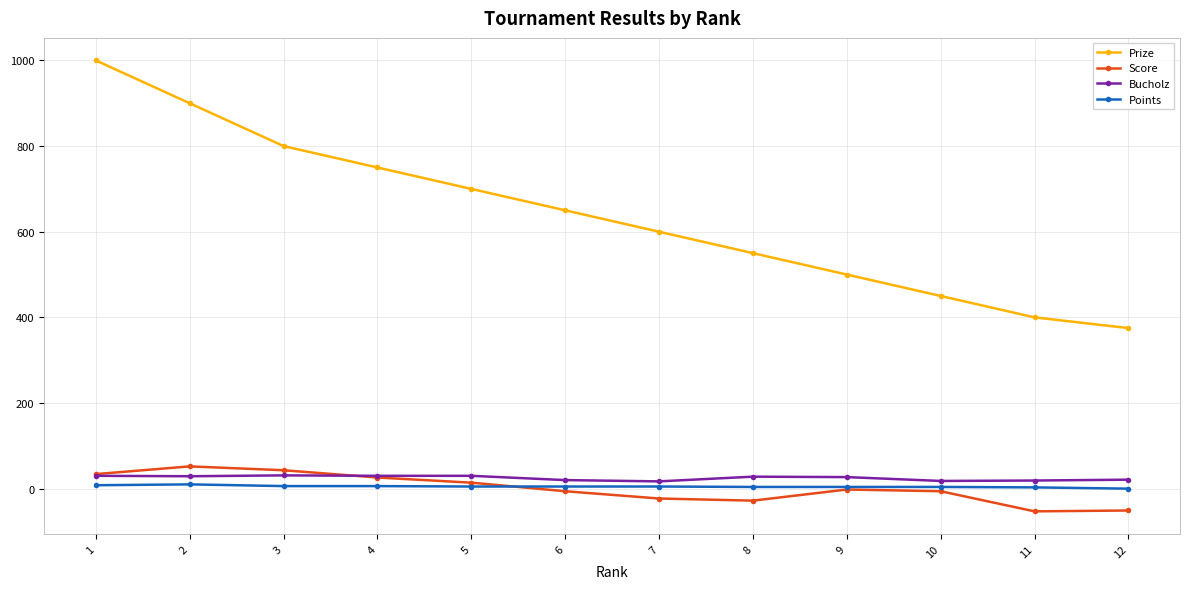

At which label does Bucholz first exceed 28?

1